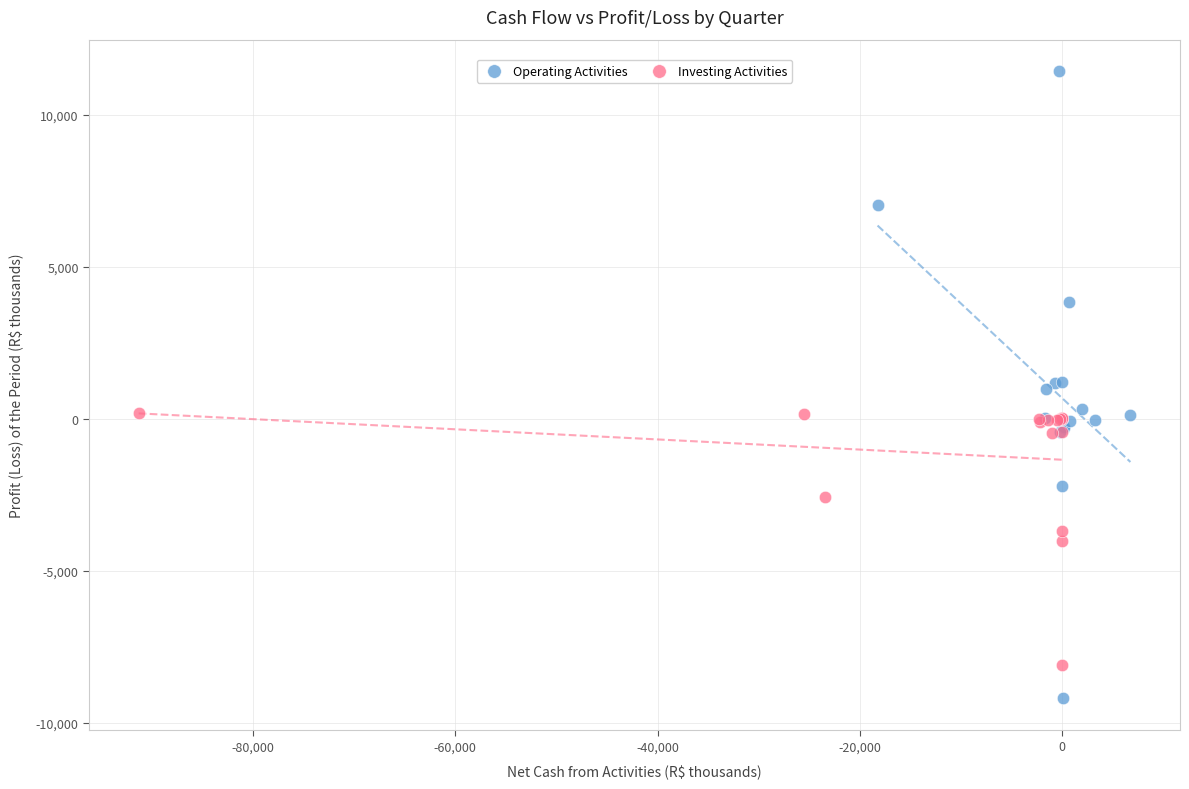

Which series reaches the maximum Y coordinate?

Operating Activities